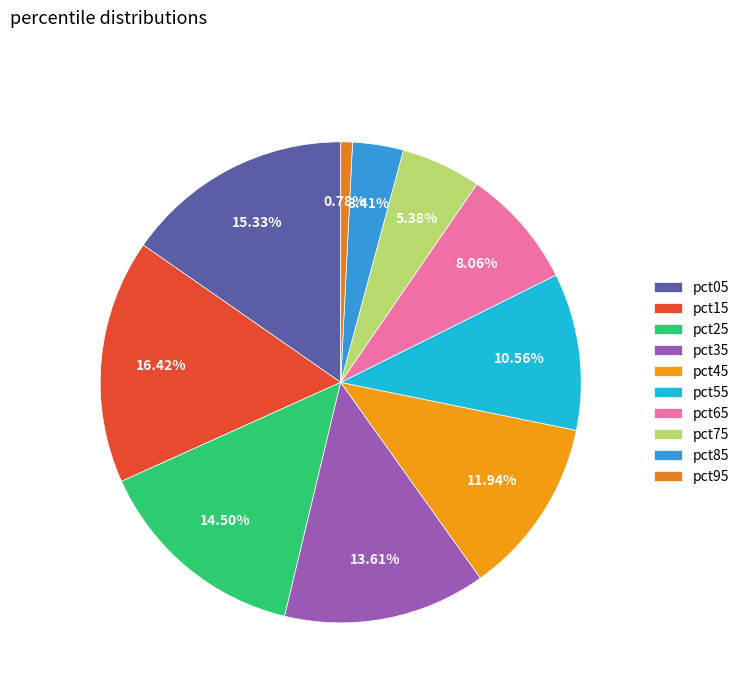

To the nearest percent, what percentage of the pie is pct35?

14%